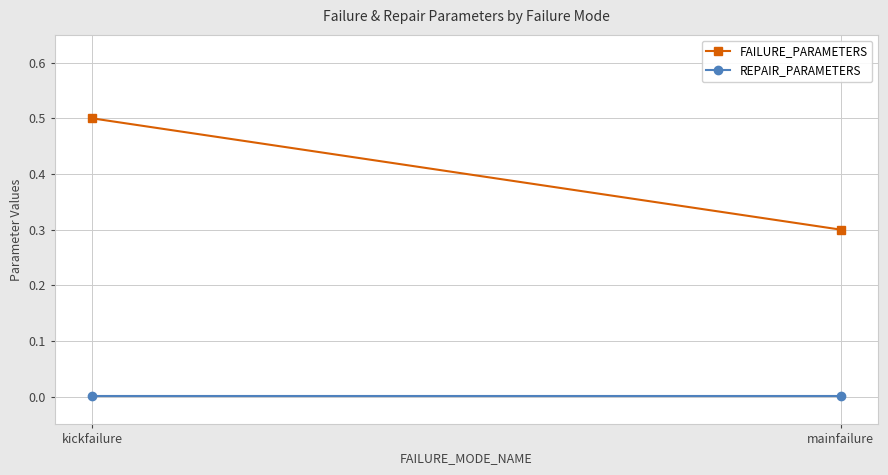

What position from the right is kickfailure?

2